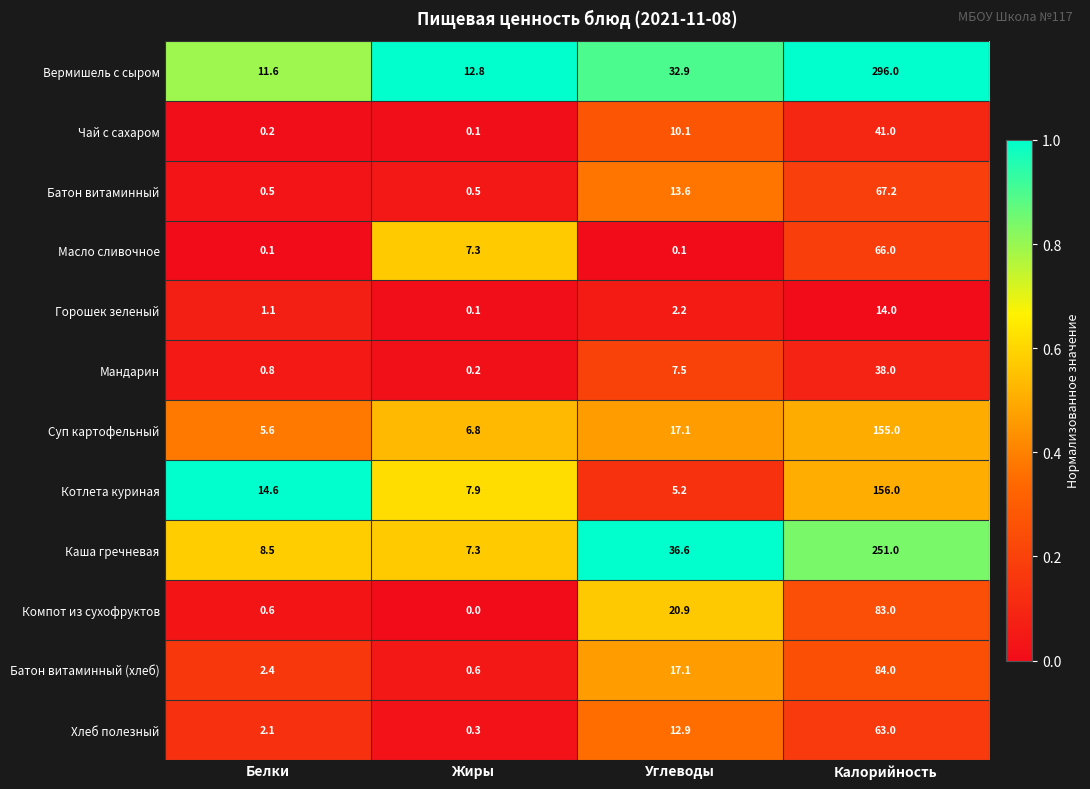

Is it true that Компот из сухофруктов equals 31.6 at Углеводы?

False